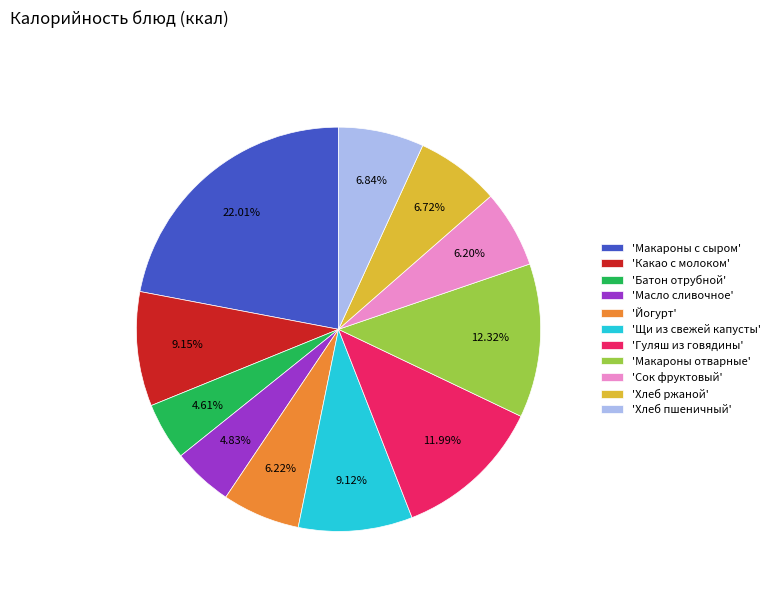

To the nearest percent, what is the difference between the largest and smallest slice percentages?

17%